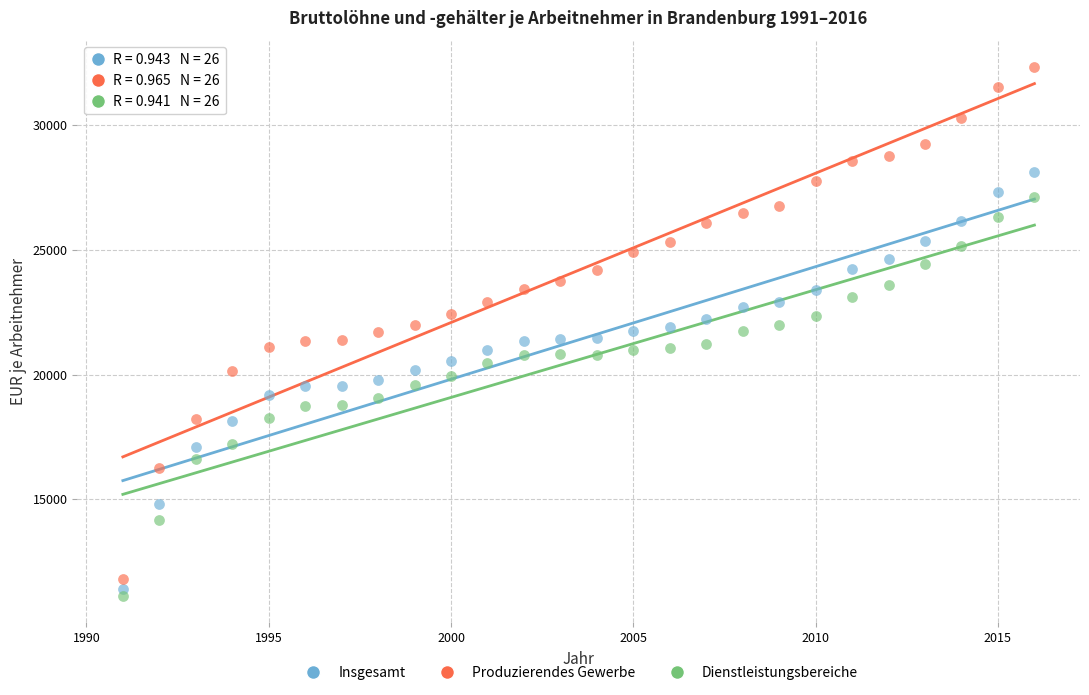

Which series has the largest Y range (max minus min)?

Produzierendes Gewerbe